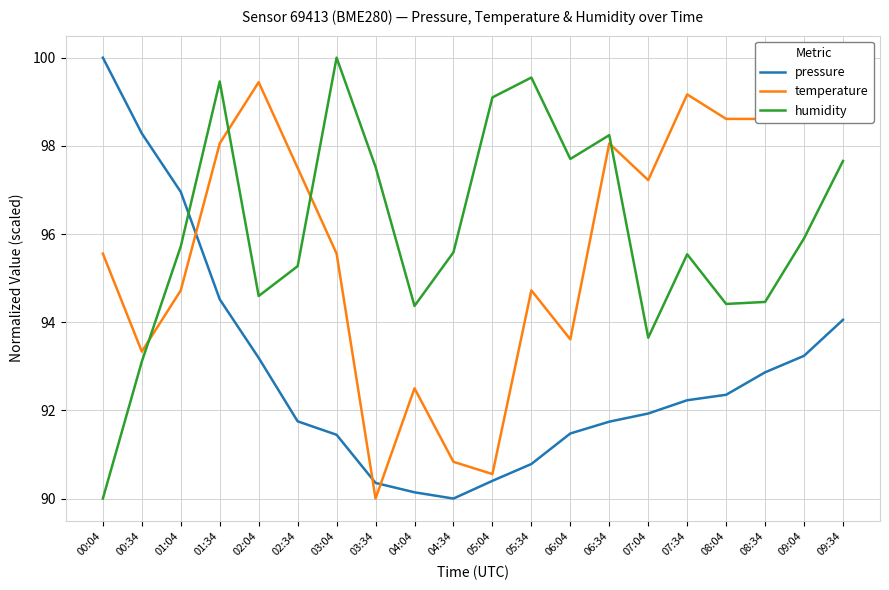

How many data points in humidity are above 95?

13